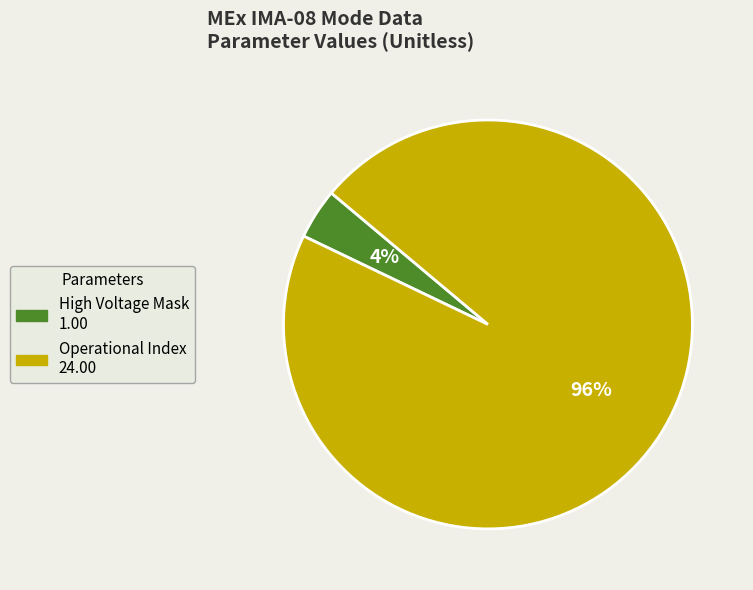

To the nearest percent, what is the average slice percentage?

50%